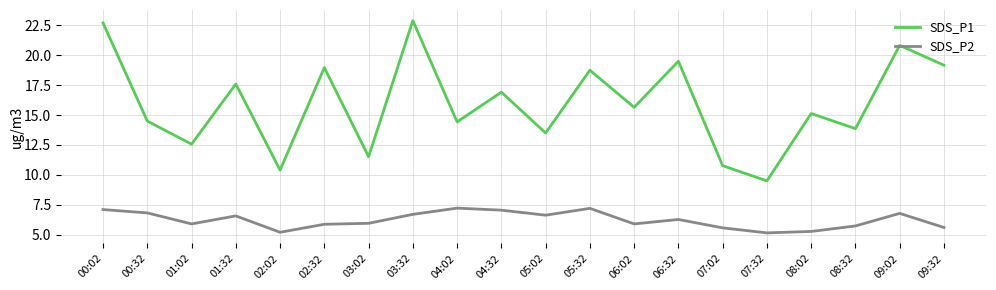

What is the difference between the maximum and minimum values in the SDS_P2 series?

2.1